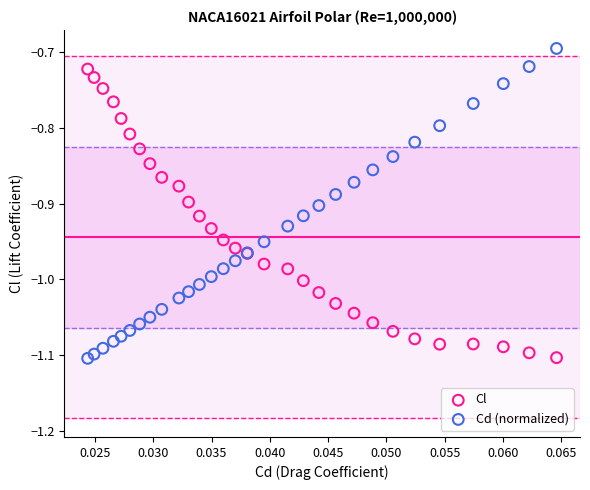

What are all the series names shown in the legend?

Cl, Cd (normalized)